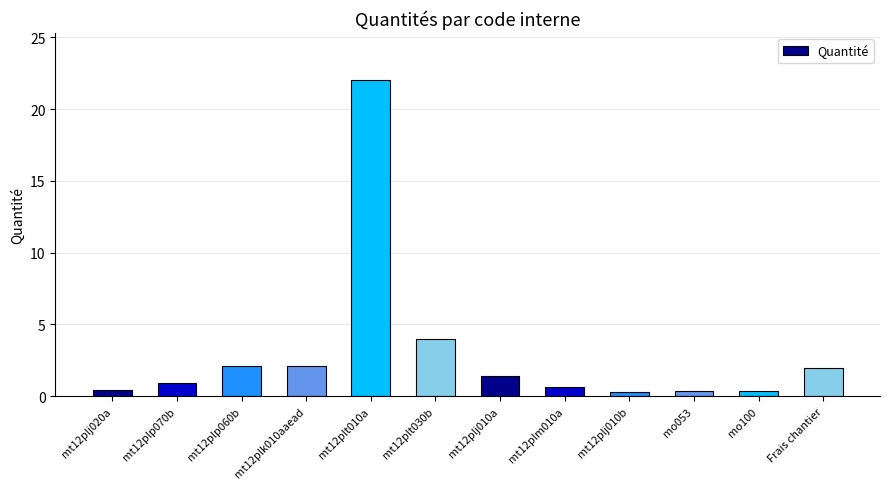

Read the value at mt12plm010a.

0.7